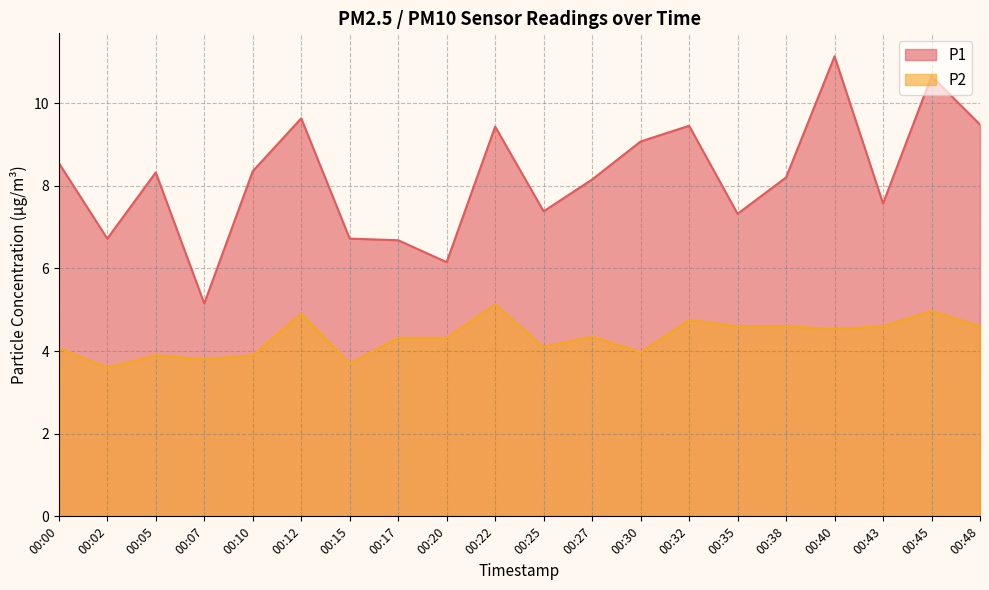

Where is P1 nearest to the value 8?

00:27